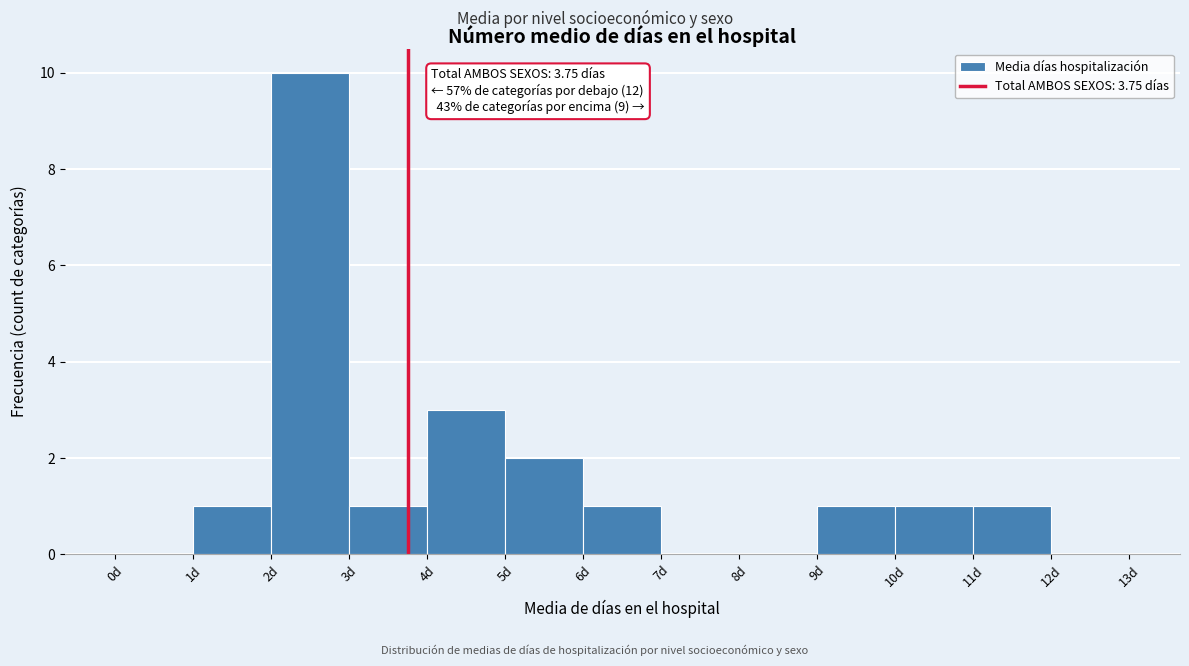

Which range on the x-axis has the tallest bar?

2 to 3